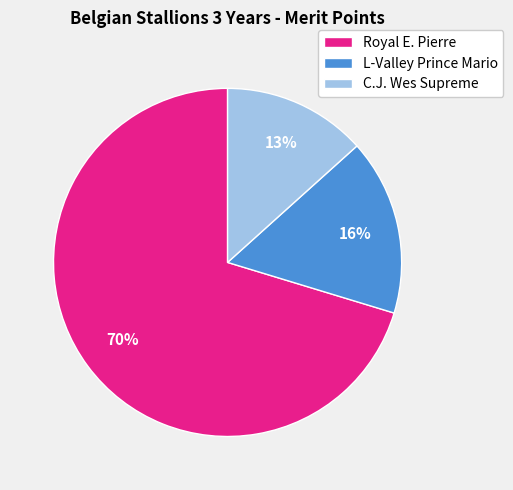

How many slices are in this pie chart?

3